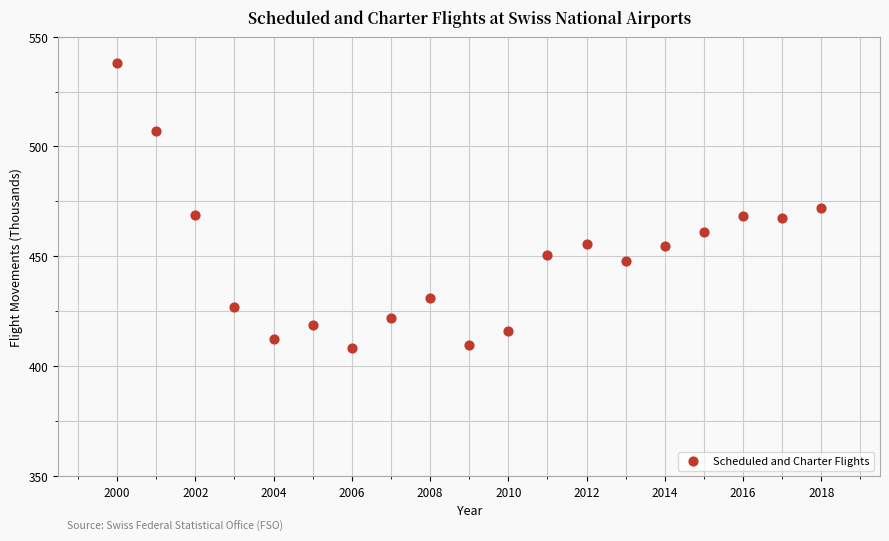

What is the range of Y values (max minus min)?

129.7